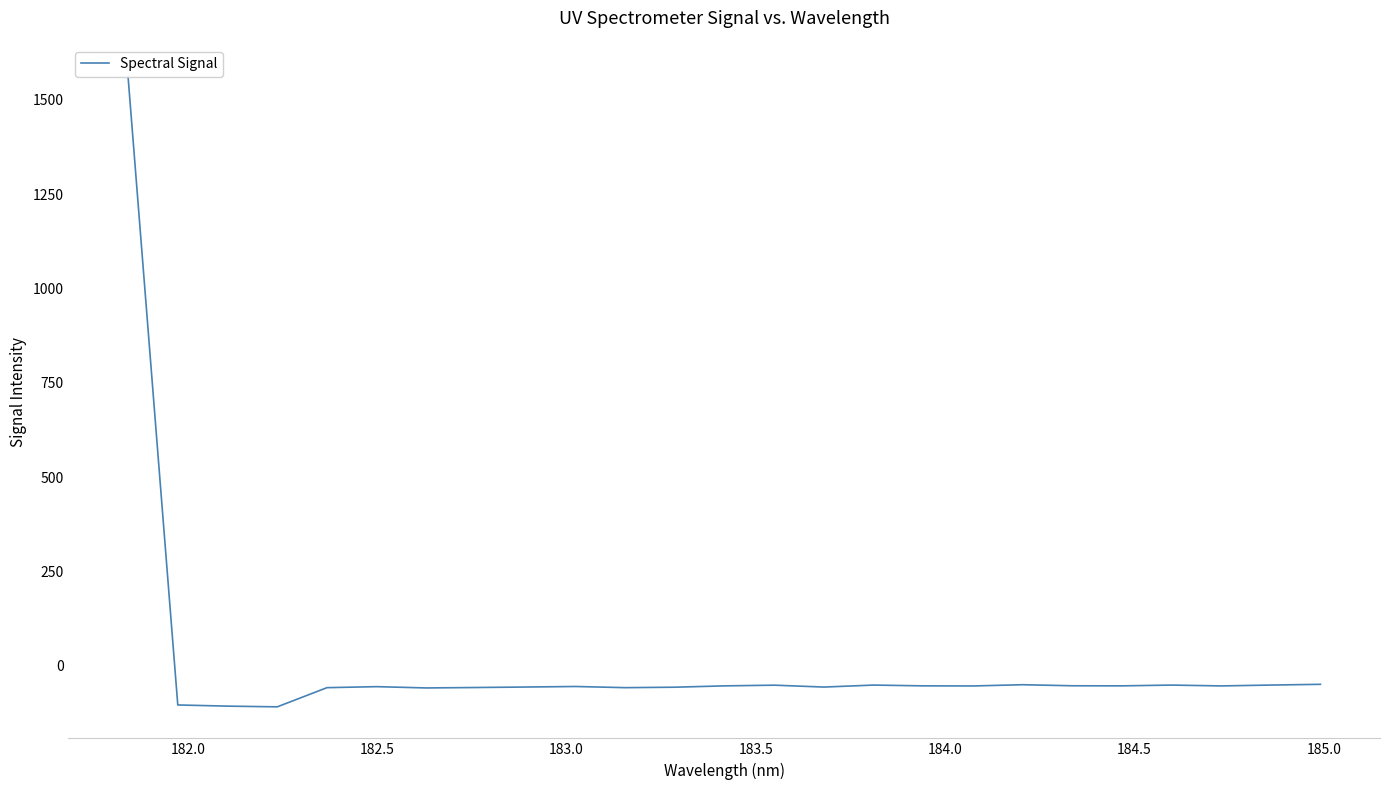

How many data points are above -53?

7